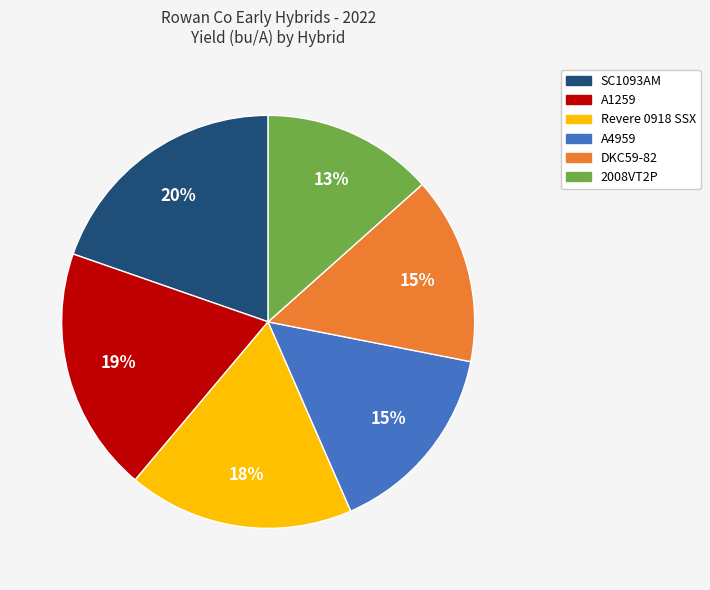

True or false: 2008VT2P accounts for 13% of the total.

True